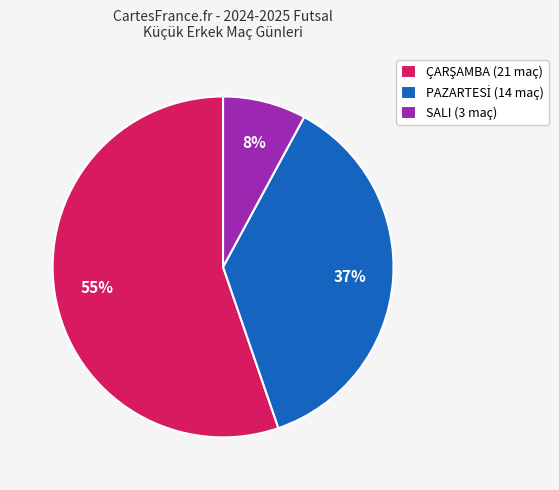

The SALI (3 maç) slice represents 16% of the pie. True or false?

False